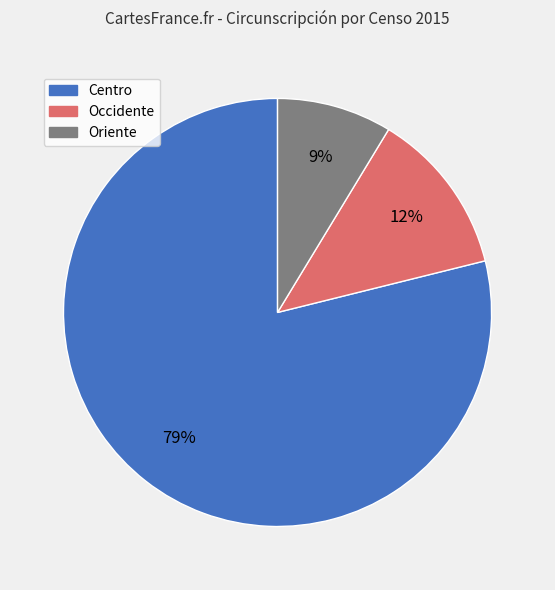

To the nearest percent, what is the difference between the largest and smallest slice percentages?

70%